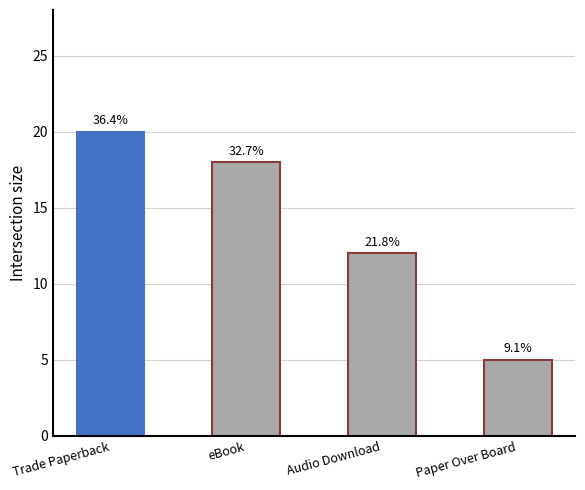

What is the sum of all values?

55